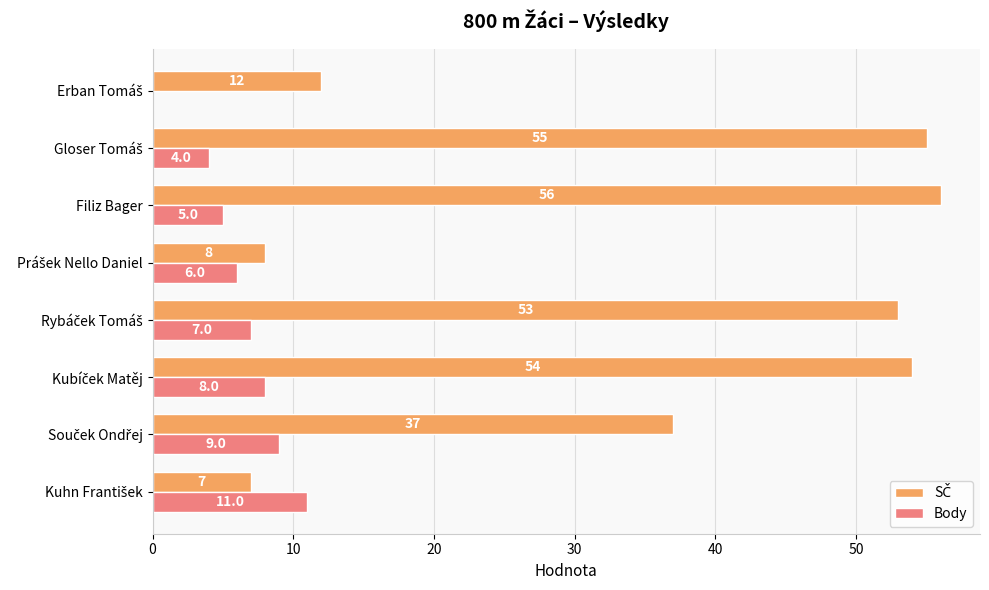

What is the total value across all series at Filiz Bager?

61